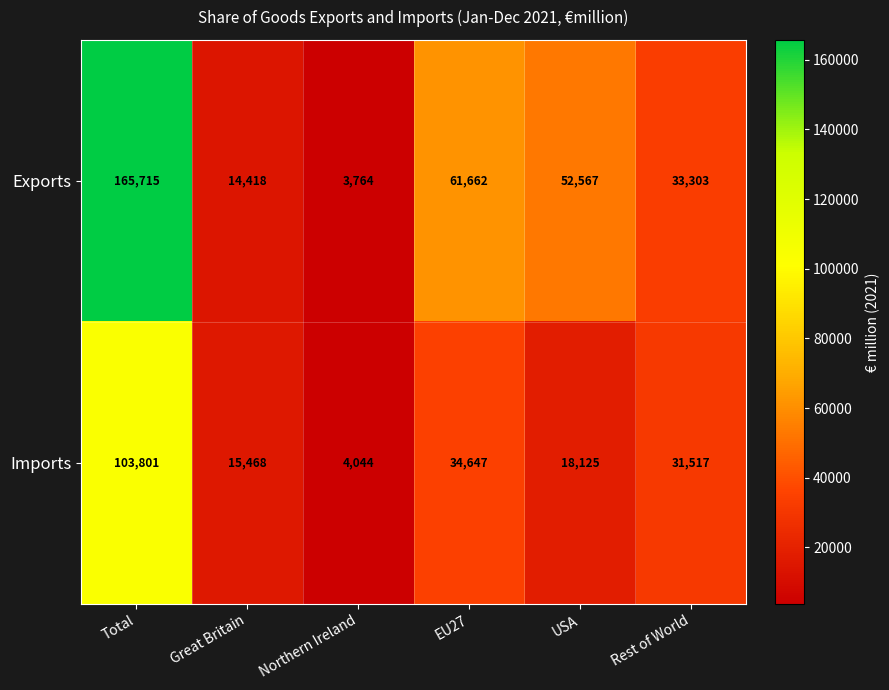

Which category has the highest value across all series?

Total